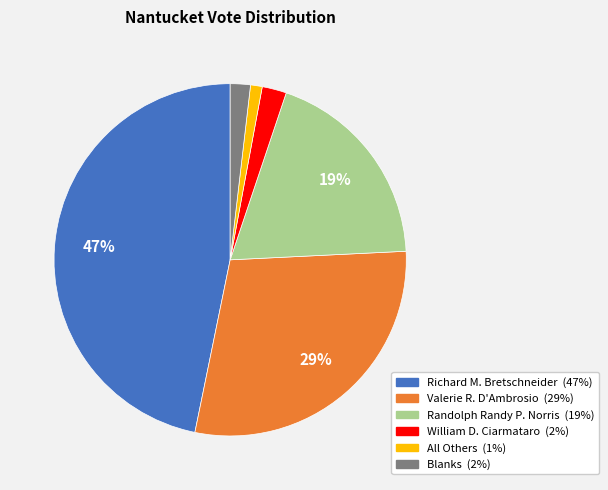

Is there any slice that represents more than half of the pie?

No